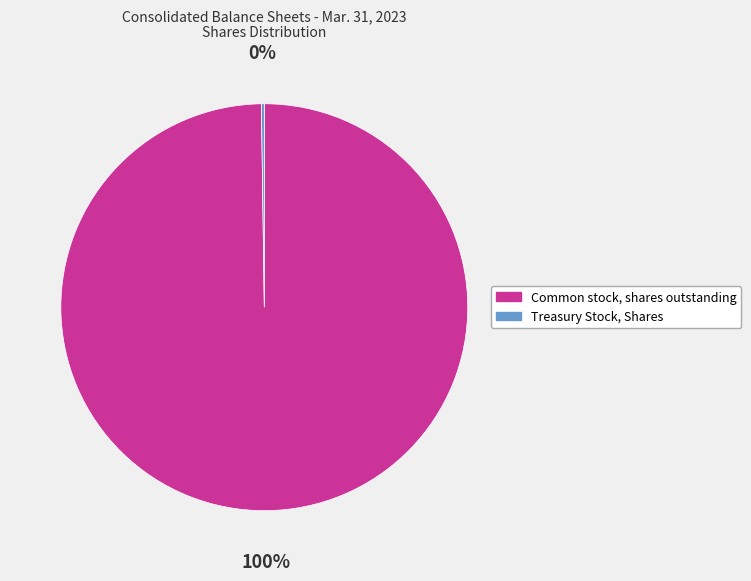

To the nearest percent, what is the average slice percentage?

50%